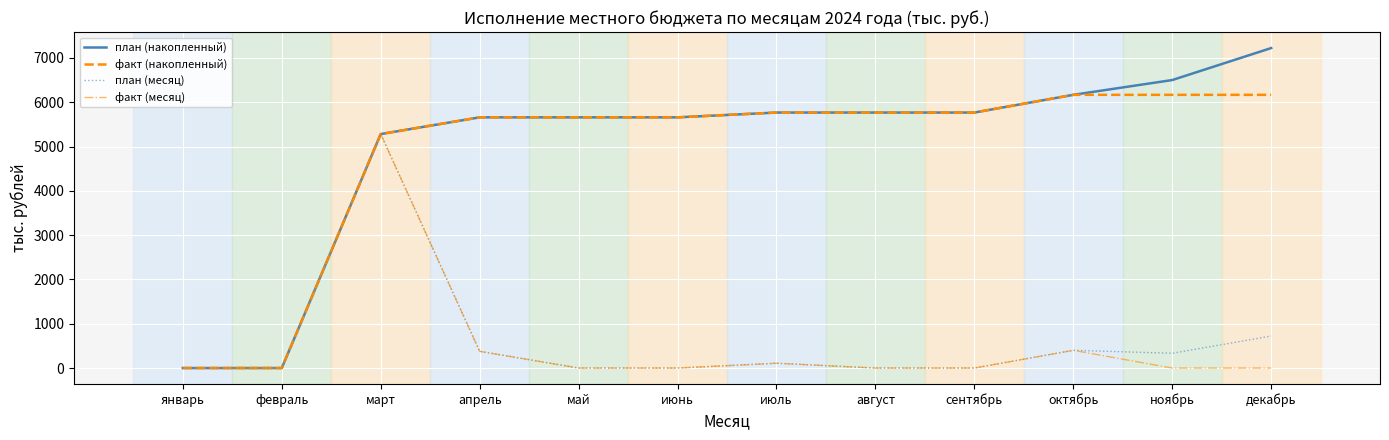

Does the chart display data point markers on the line(s)?

No